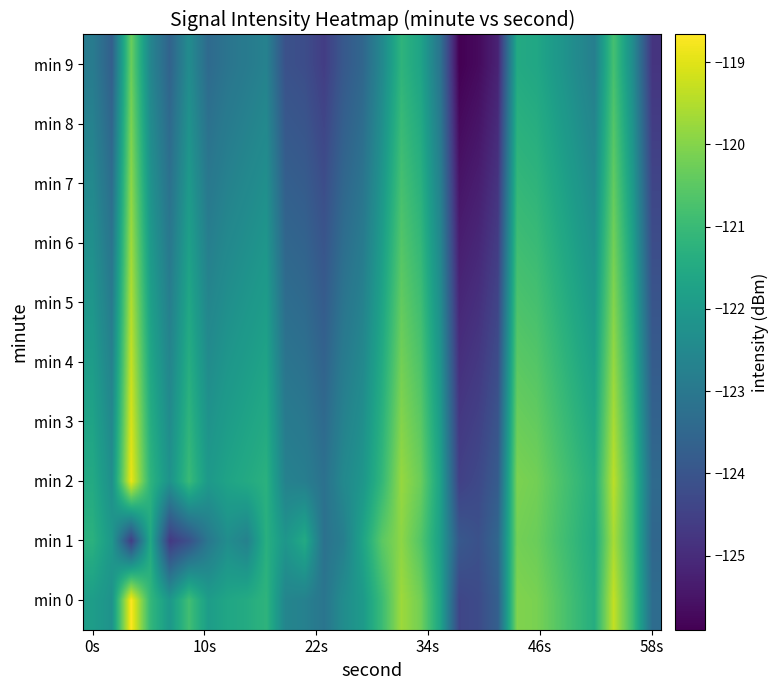

How many categories are shown in the chart?

30